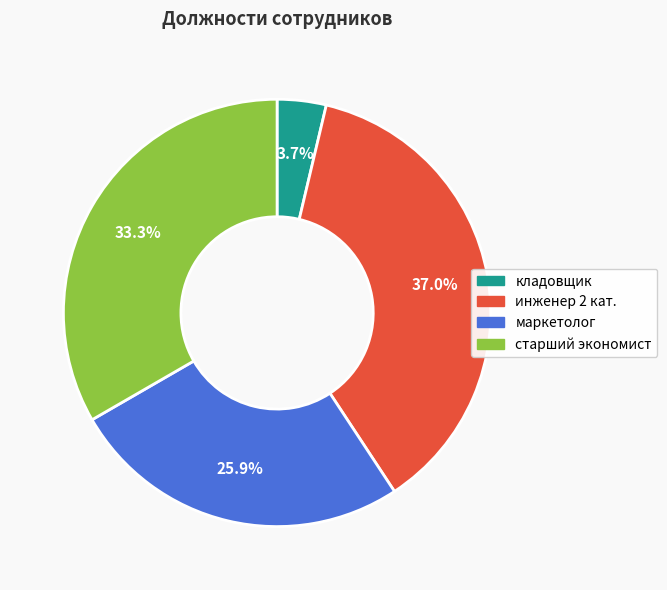

How many slices are in this pie chart?

4